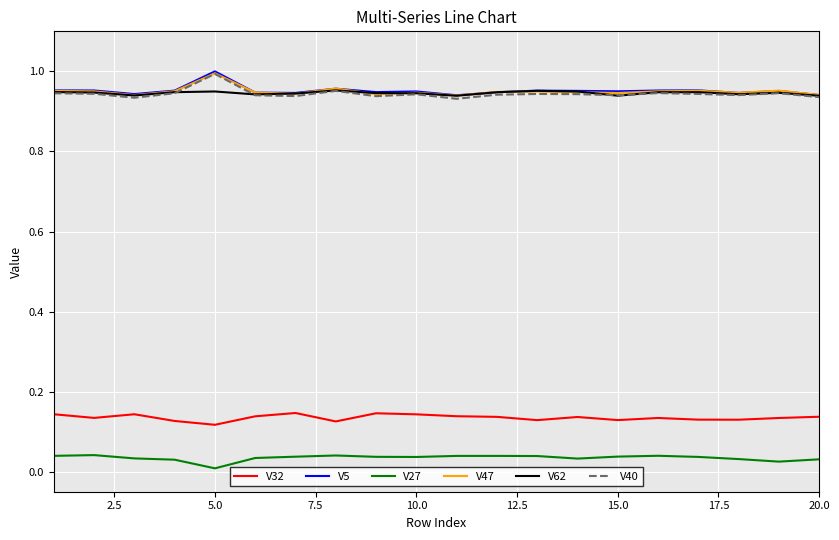

True or false: V27 and V32 cross at least once.

False